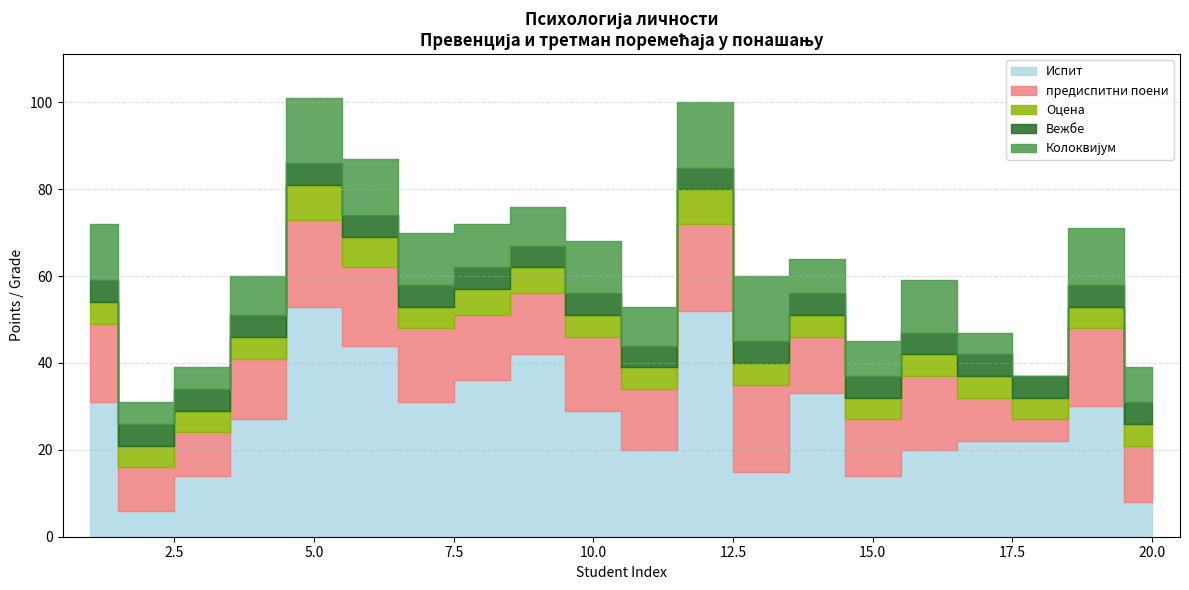

What value does the Оцена series have at 17?

5